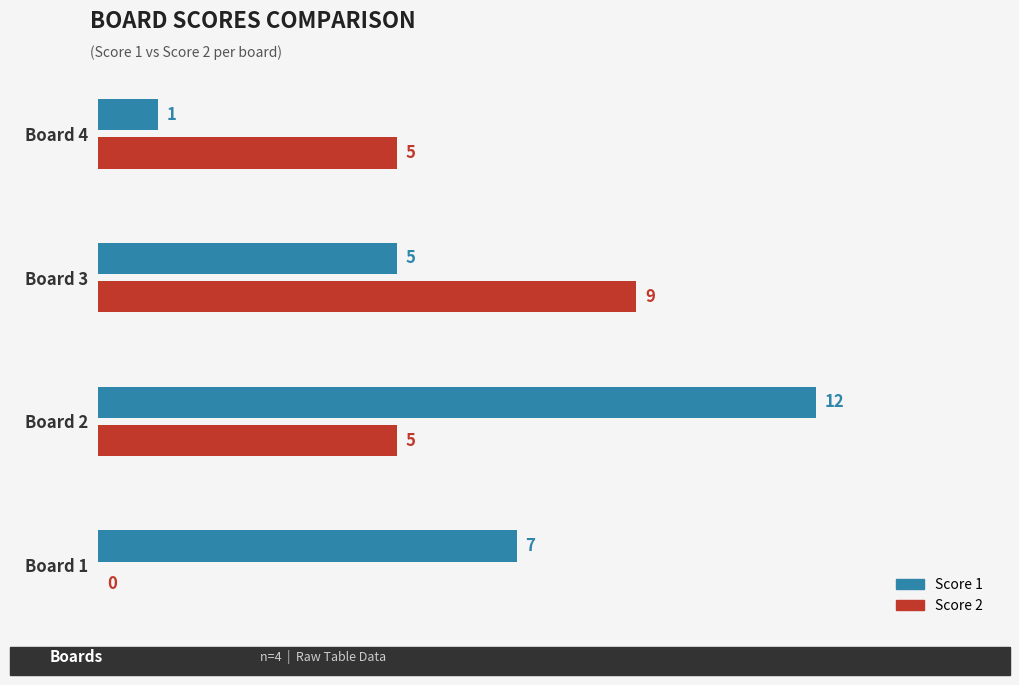

Which category has the highest value in the Score 2 series?

Board 3